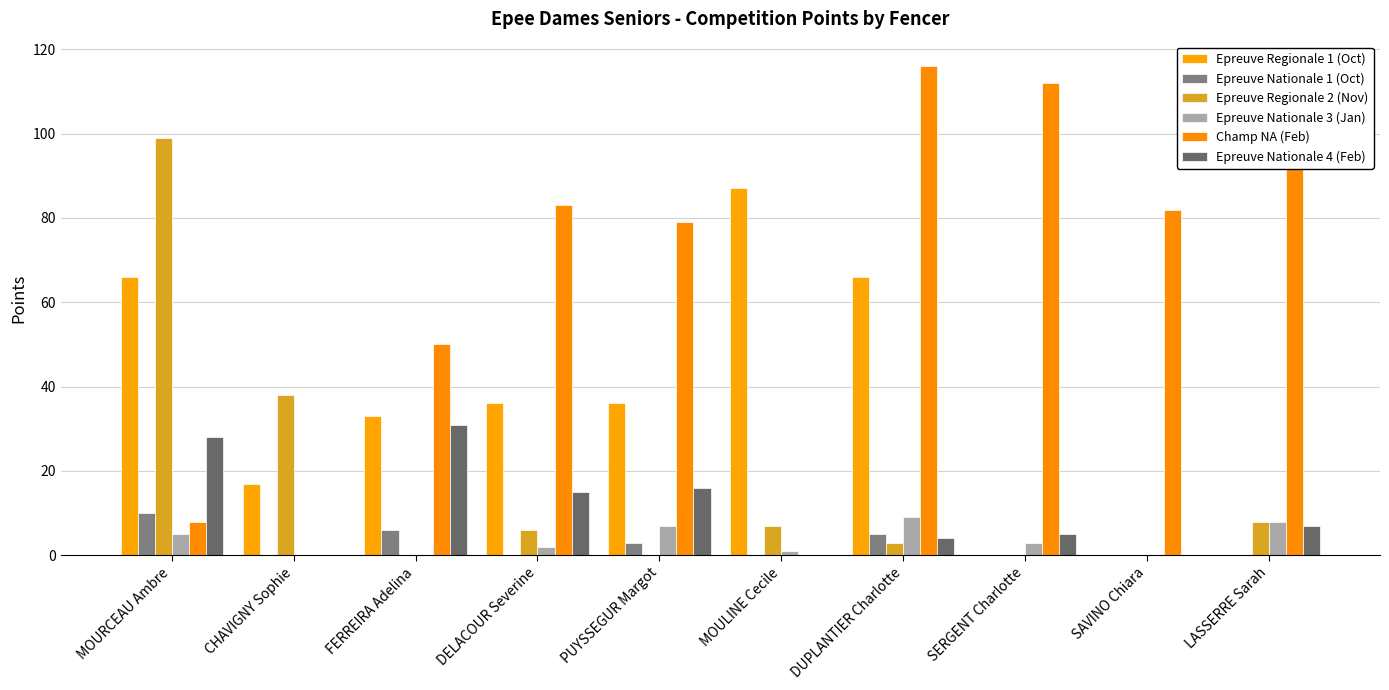

Rank the series by their maximum value, from highest to lowest.

Champ NA (Feb), Epreuve Regionale 2 (Nov), Epreuve Regionale 1 (Oct), Epreuve Nationale 4 (Feb), Epreuve Nationale 1 (Oct), Epreuve Nationale 3 (Jan)